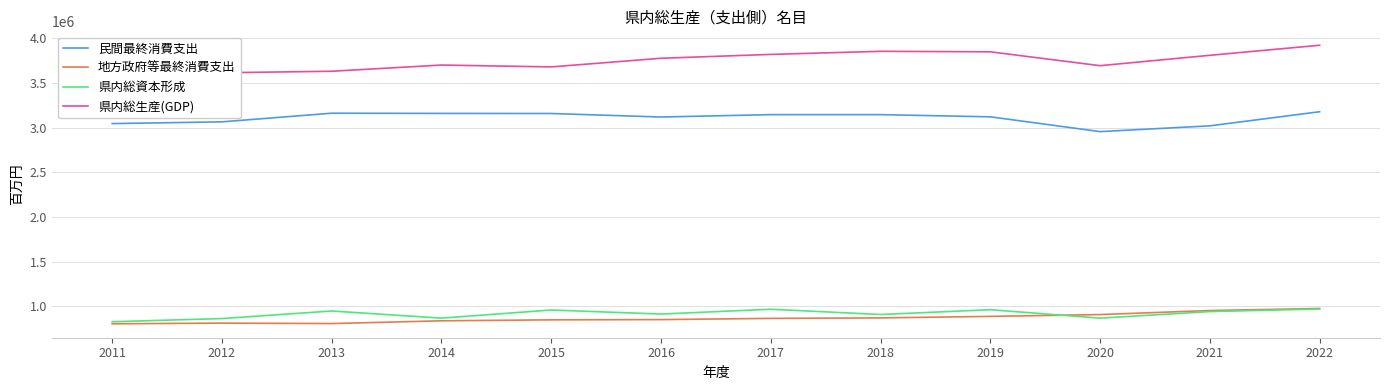

Which series changed the most between 2014 and 2017?

県内総生産(GDP)